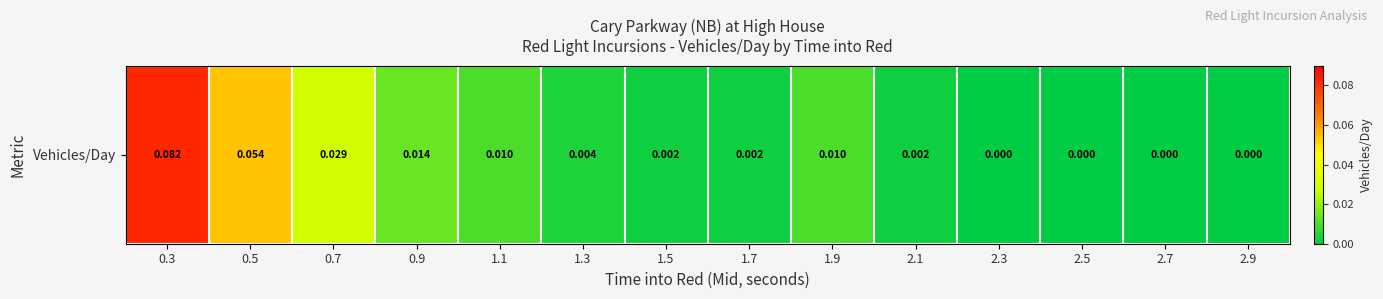

At which label is the value closest to 0?

2.3